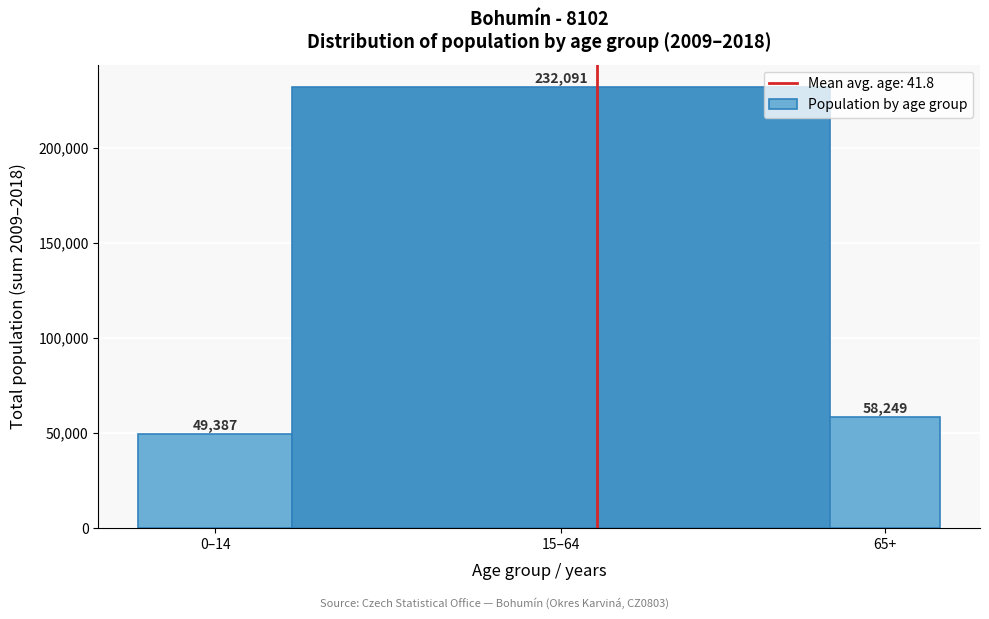

Reading left to right, transcribe all the data shown in this chart.

49387	232091	58249